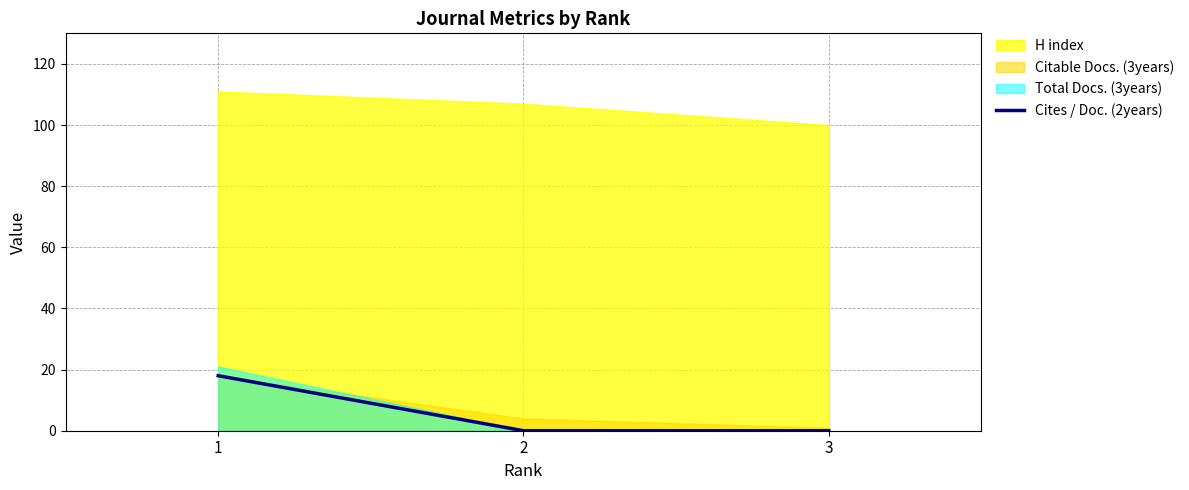

Where is the data nearest to the value 9?

1